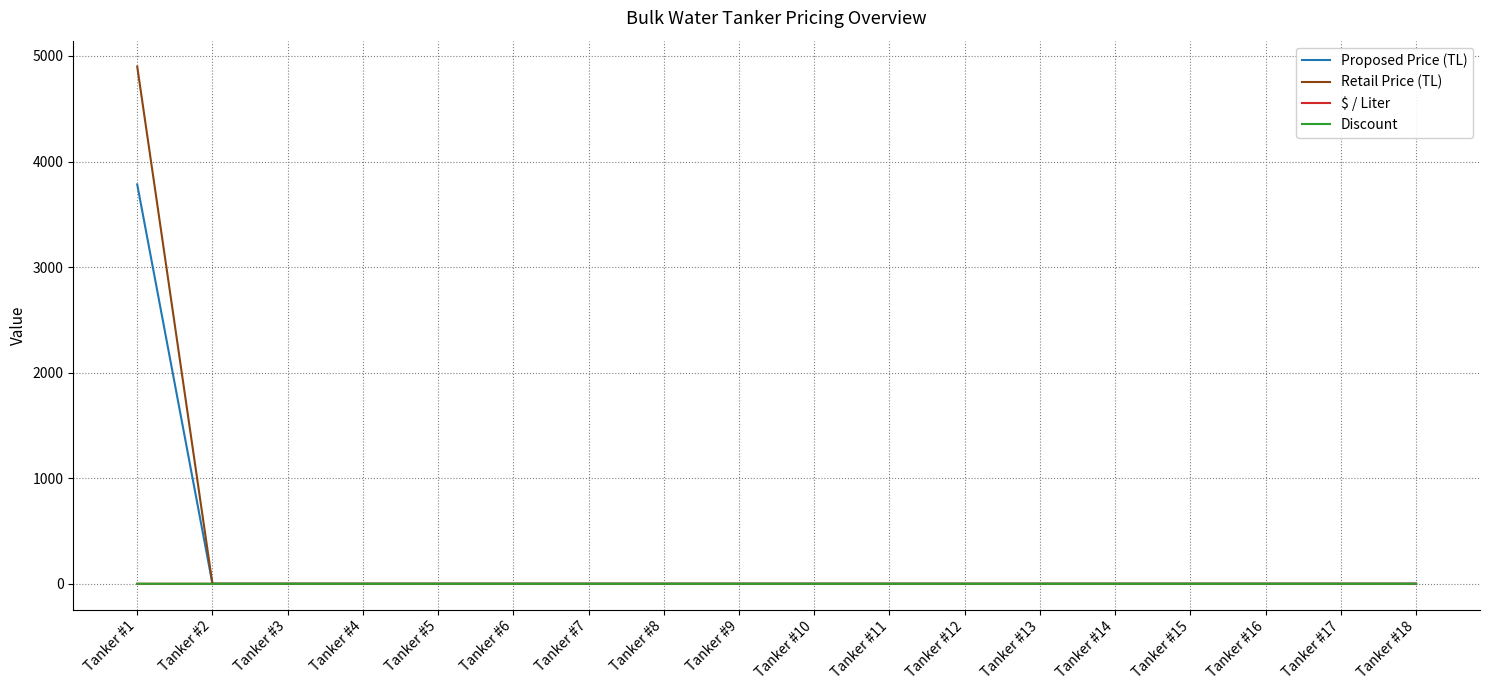

How many distinct data groups are displayed?

4